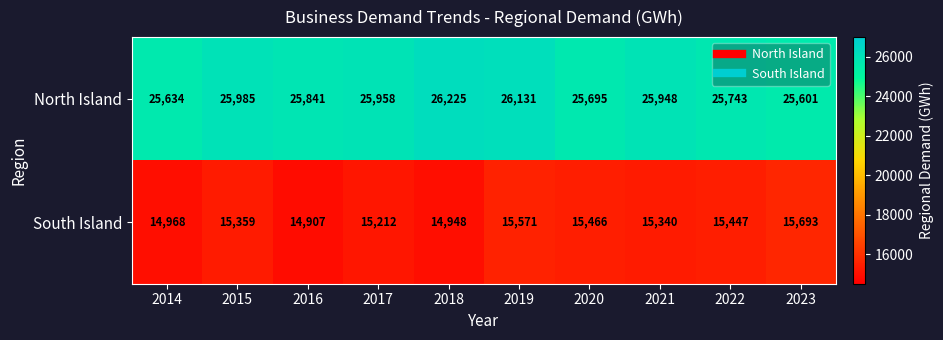

At which category is the sum across all series the highest?

2019